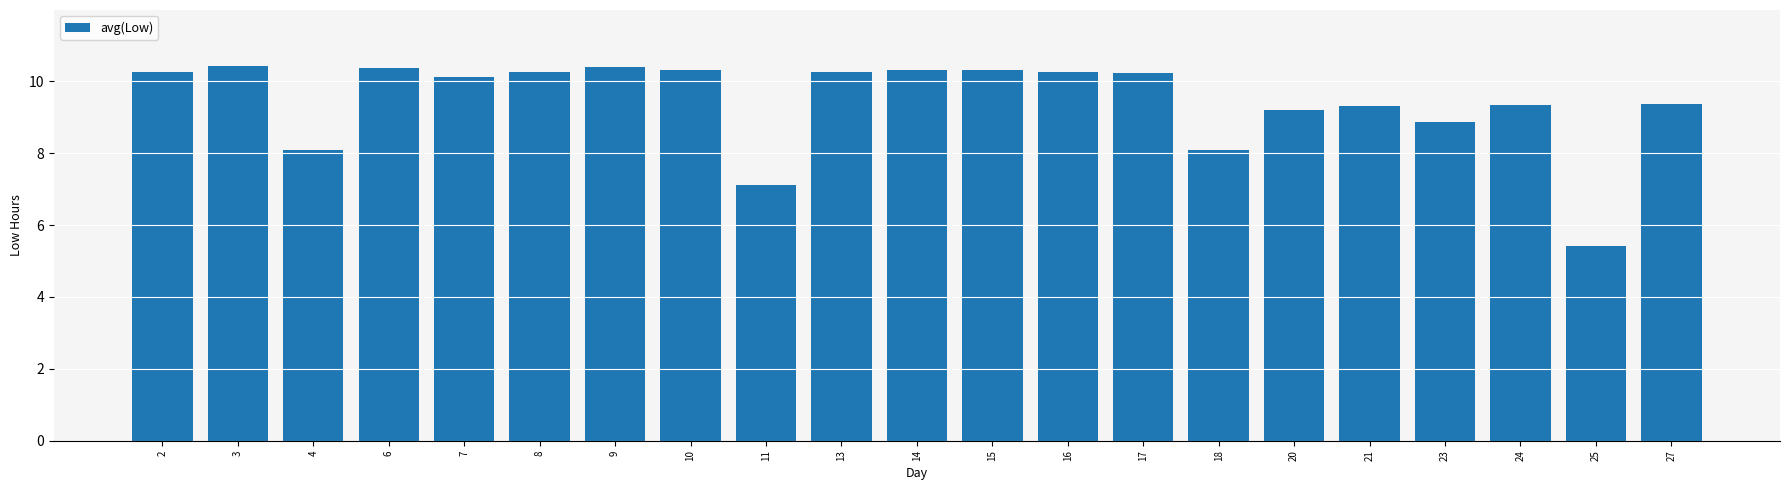

Count the number of data series in this chart.

1